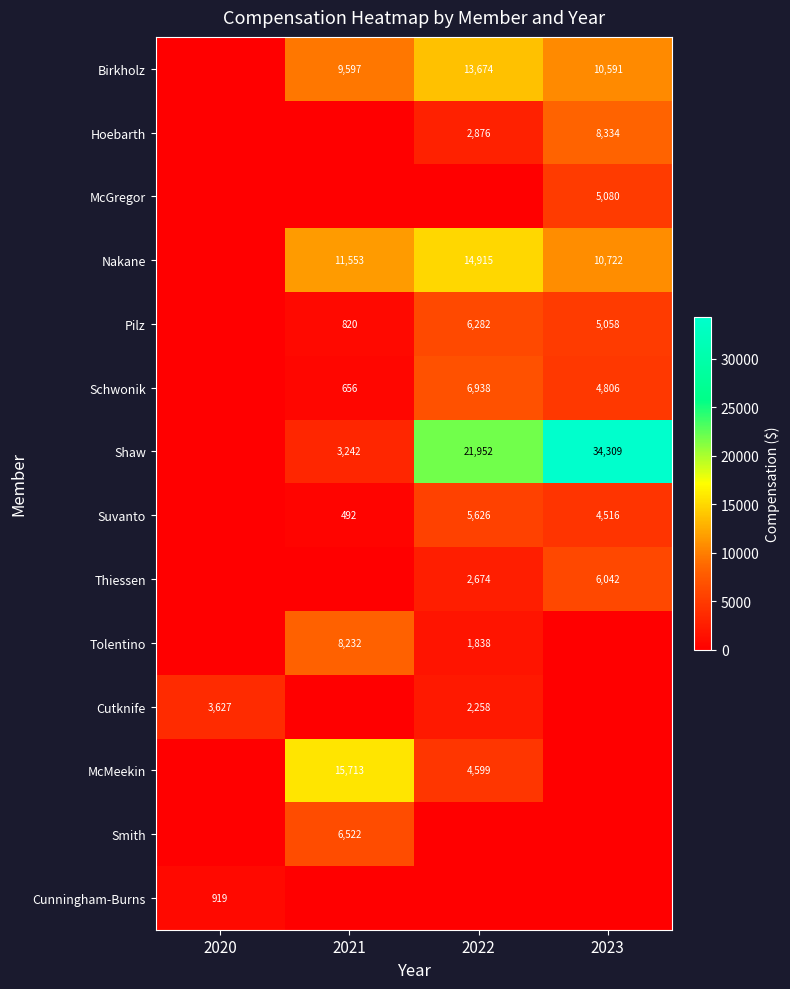

True or false: Shaw has a value of 3242 at 2021.

True